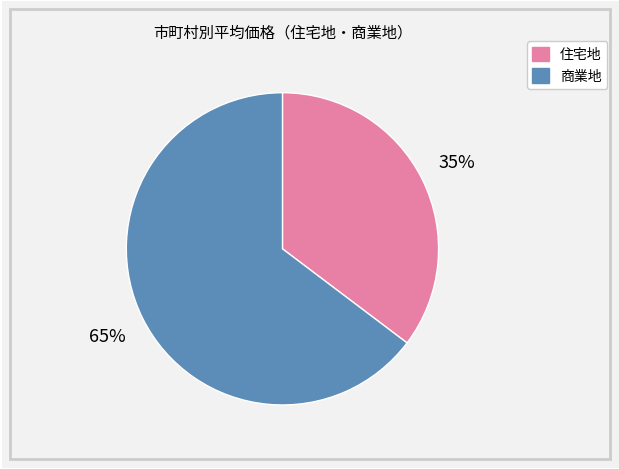

Is there any slice that represents more than half of the pie?

Yes